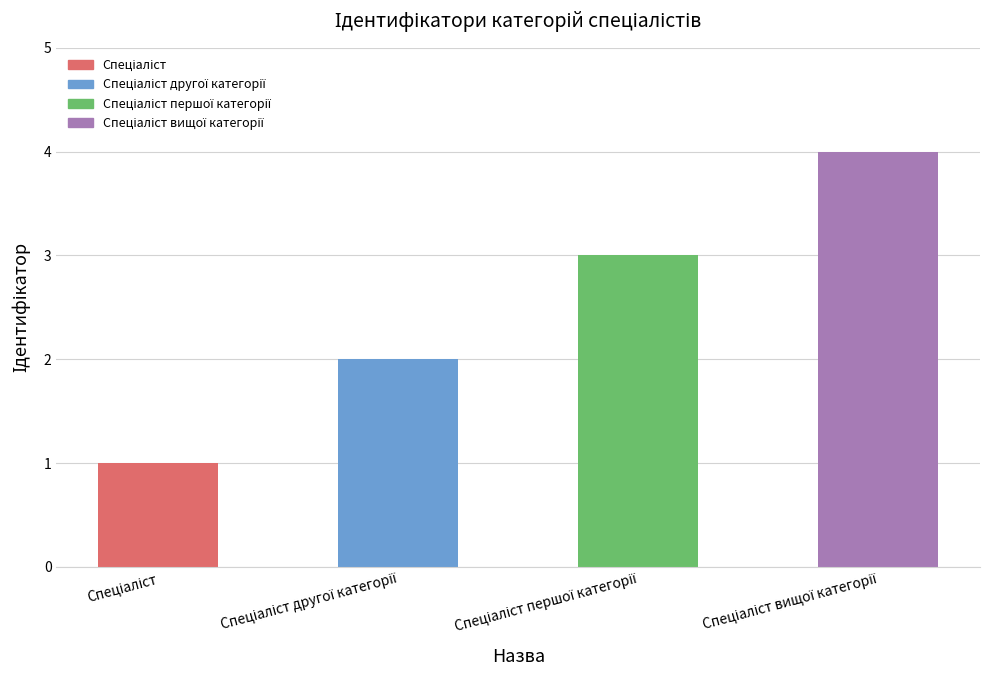

What is the sum of all values?

10